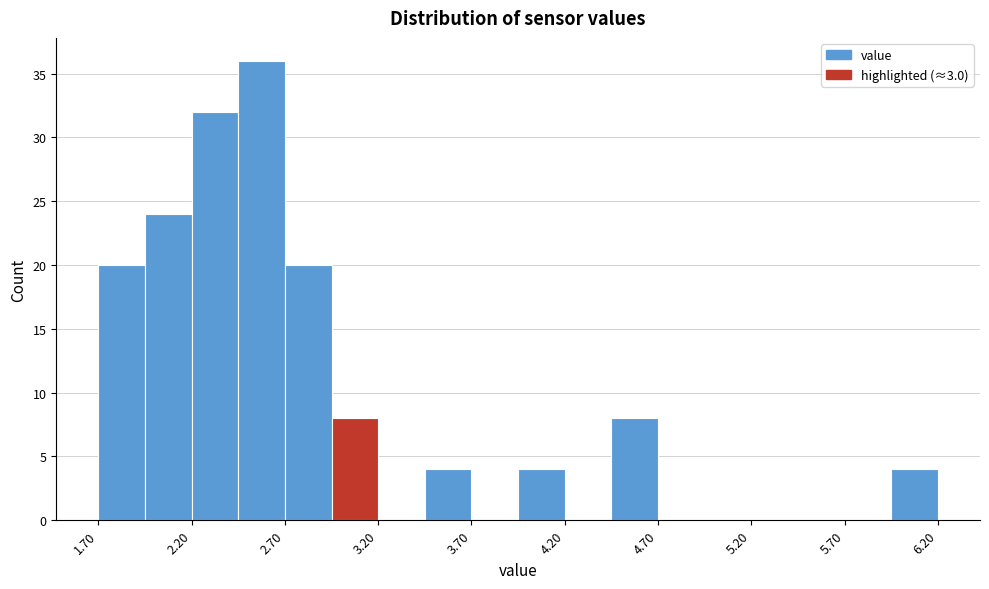

Over which range of the x-axis is the bar tallest?

2.45 to 2.70